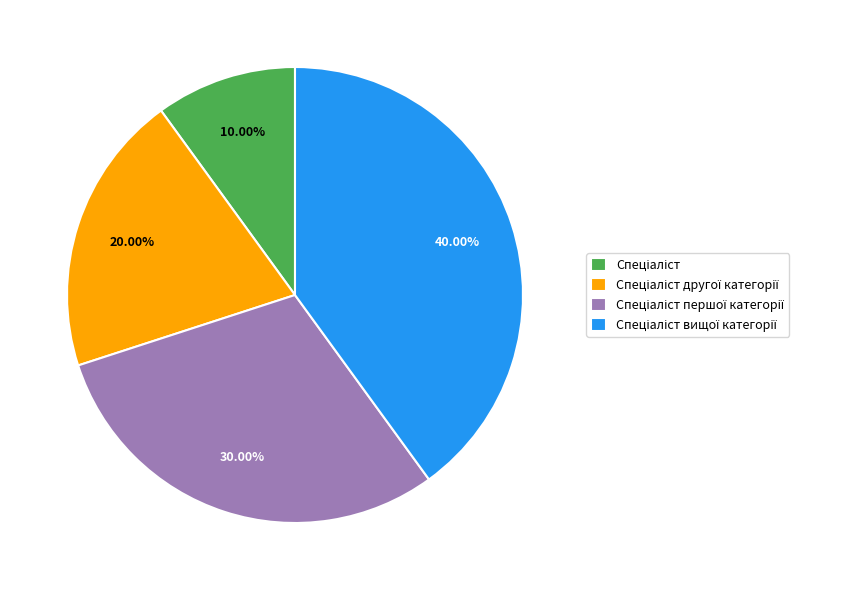

Is there any slice that represents more than half of the pie?

No